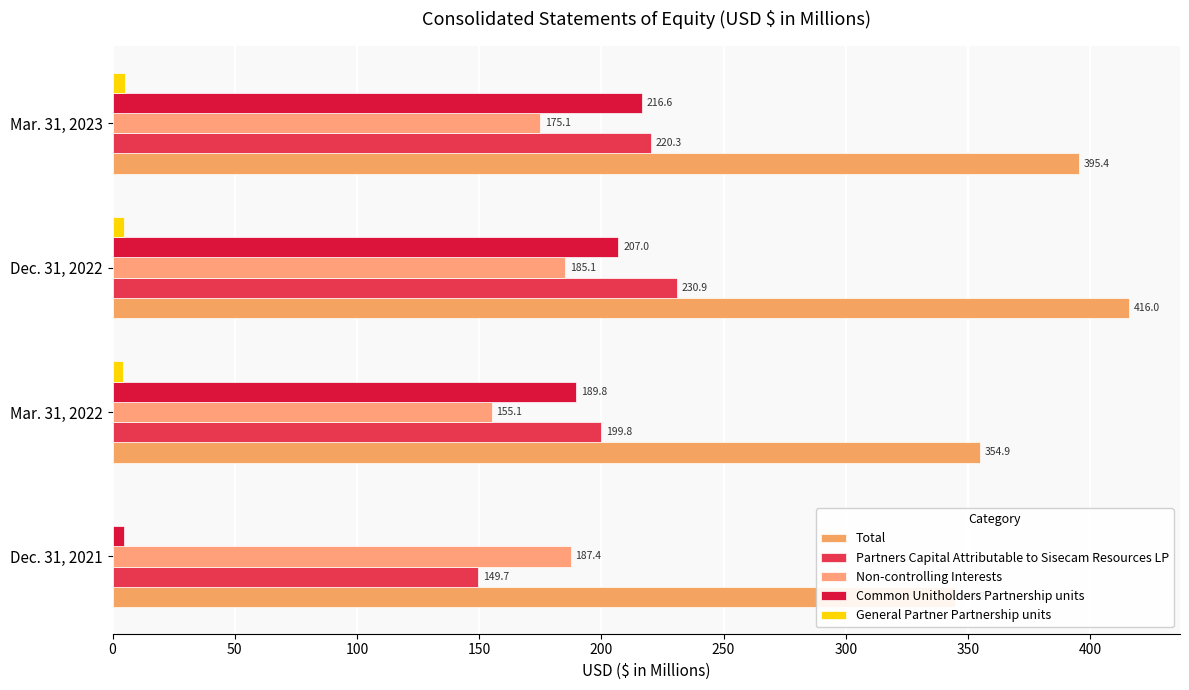

How many bars are there in total?

20